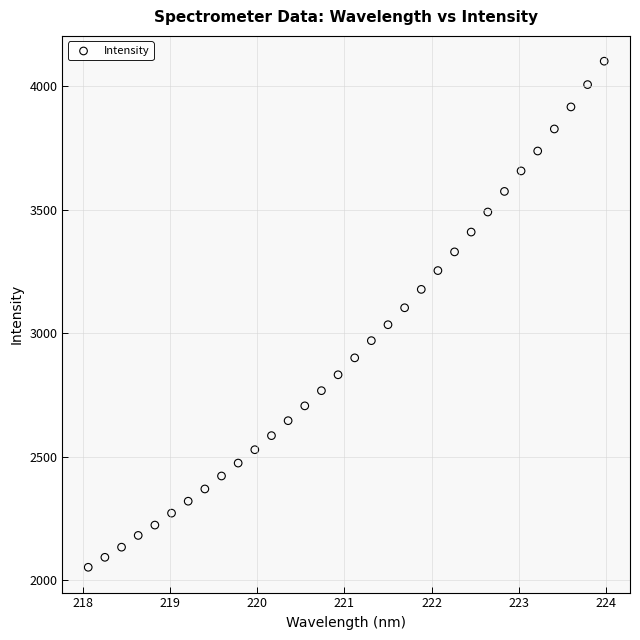

What is the range of X values (max minus min)?

5.9